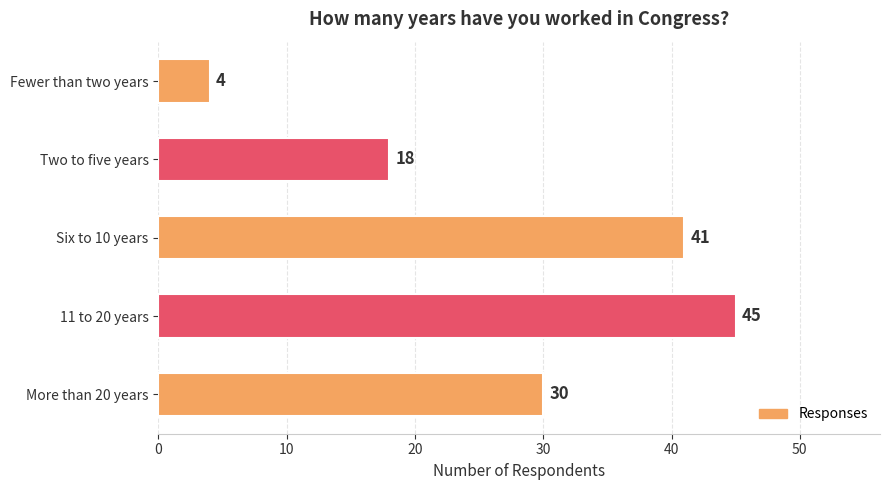

Rank the categories by value from highest to lowest.

11 to 20 years, Six to 10 years, More than 20 years, Two to five years, Fewer than two years